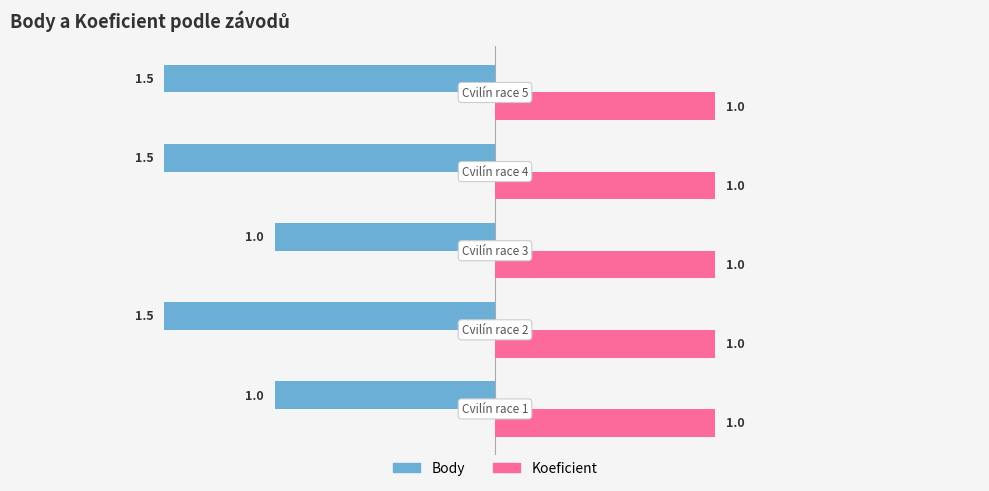

Which series has the widest spread of values?

Body